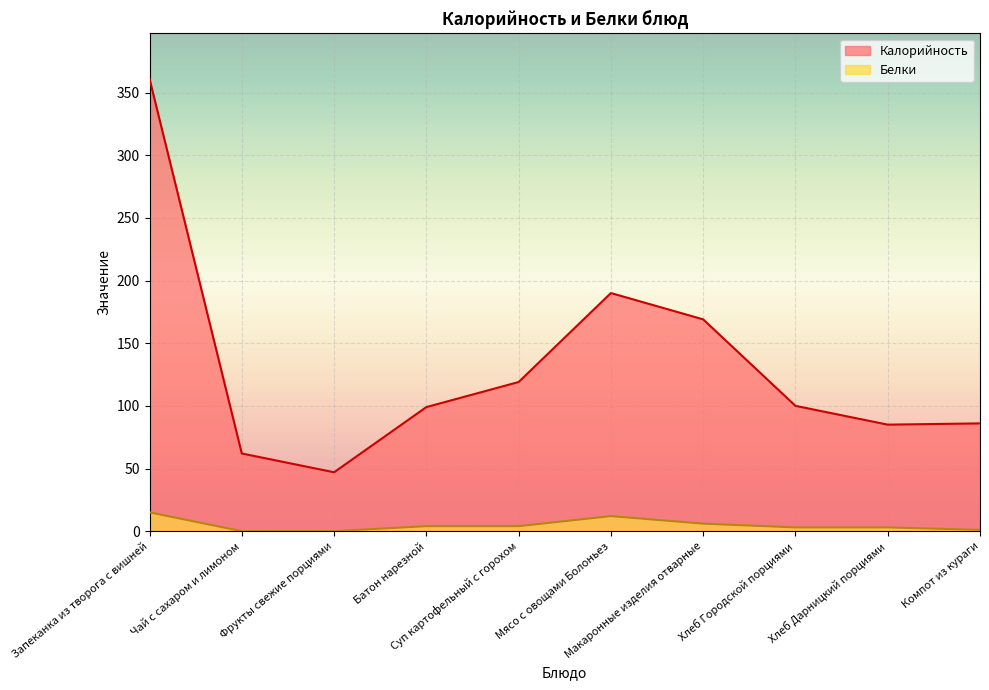

What is the label of the 8th point from the right?

Фрукты свежие порциями